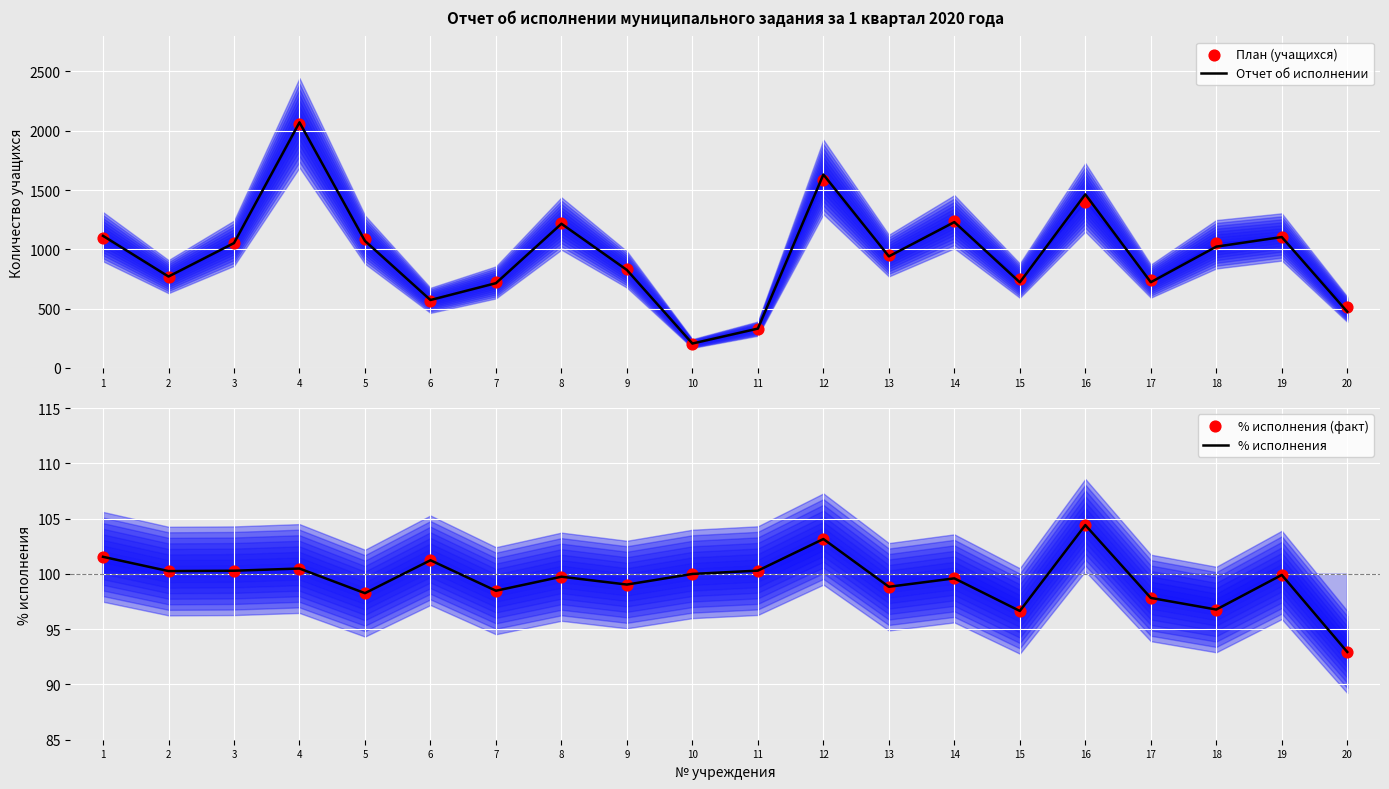

Which series has the widest spread of Y values?

Отчет об исполнении